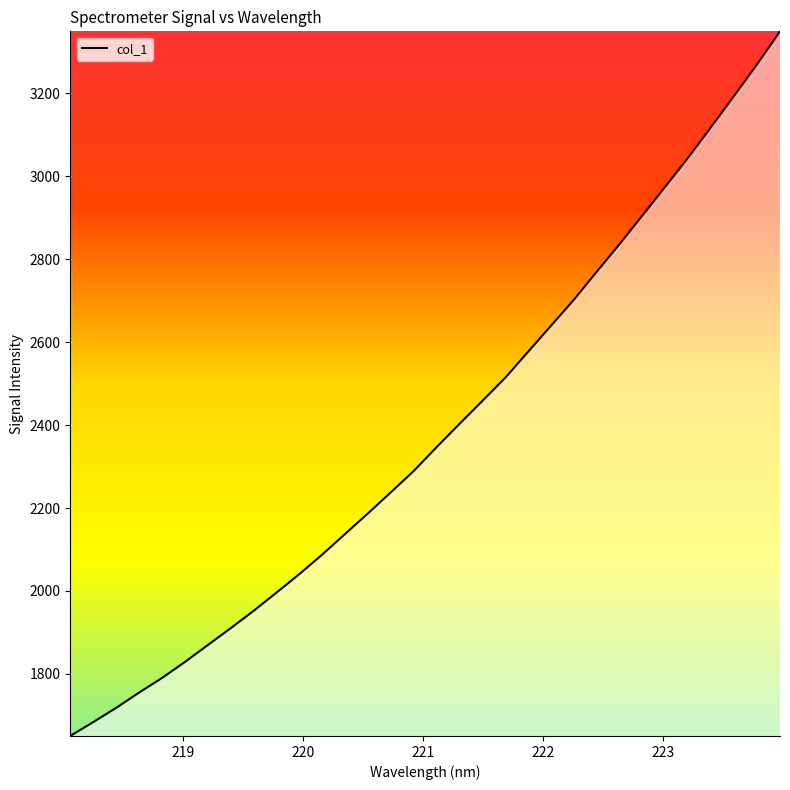

What is the smallest value displayed?

1650.2